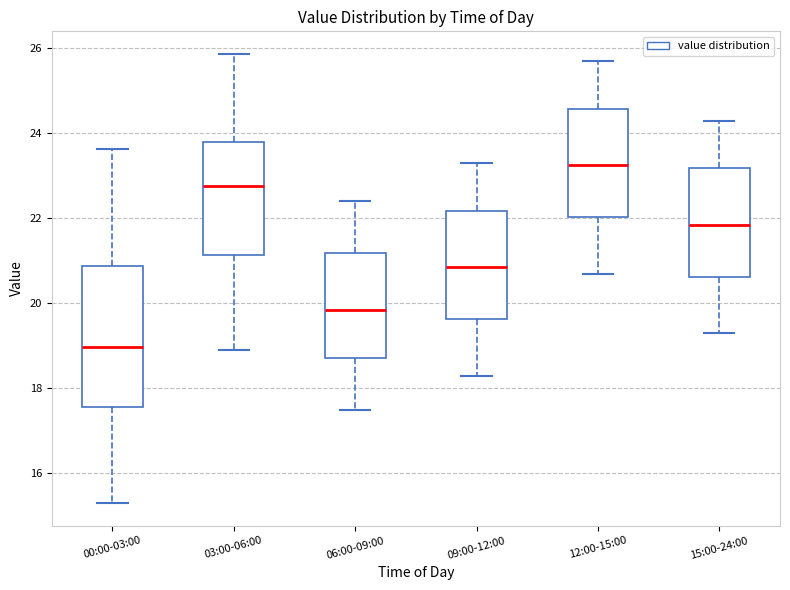

Reading left to right, read every box against the y-axis: the position of its median line, the range the box covers, and the ends of its whiskers. The values are not printed on the chart, so give them approximately, as read against the axis.

00:00-03:00: median 19.0, box 17.6 to 20.8, whiskers 15.4 to 23.6
03:00-06:00: median 22.8, box 21.2 to 23.8, whiskers 19.0 to 25.8
06:00-09:00: median 19.8, box 18.8 to 21.2, whiskers 17.6 to 22.4
09:00-12:00: median 20.8, box 19.6 to 22.2, whiskers 18.4 to 23.4
12:00-15:00: median 23.2, box 22.0 to 24.6, whiskers 20.8 to 25.8
15:00-24:00: median 21.8, box 20.6 to 23.2, whiskers 19.4 to 24.4